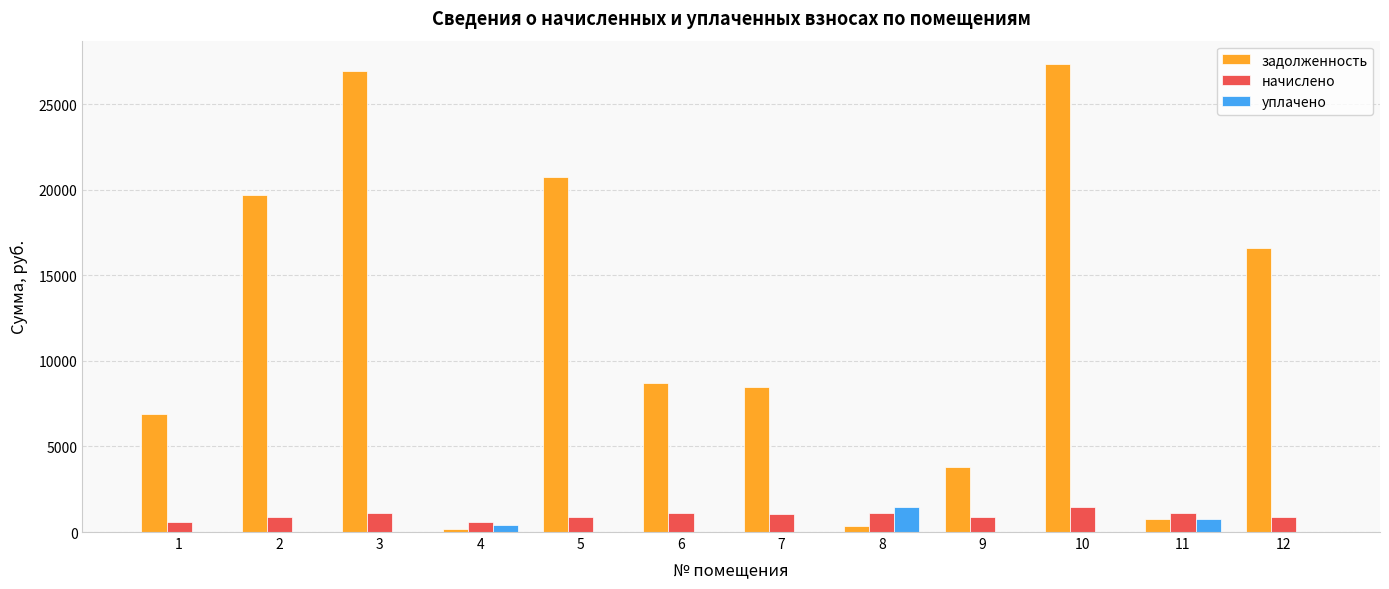

What is the sum of the задолженность values at 5 and 11?

21462.3